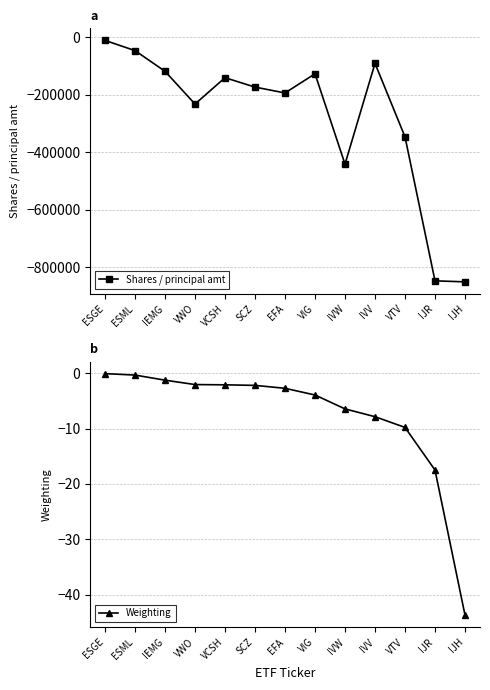

Which series changed the most between VCSH and VIG?

Shares / principal amt